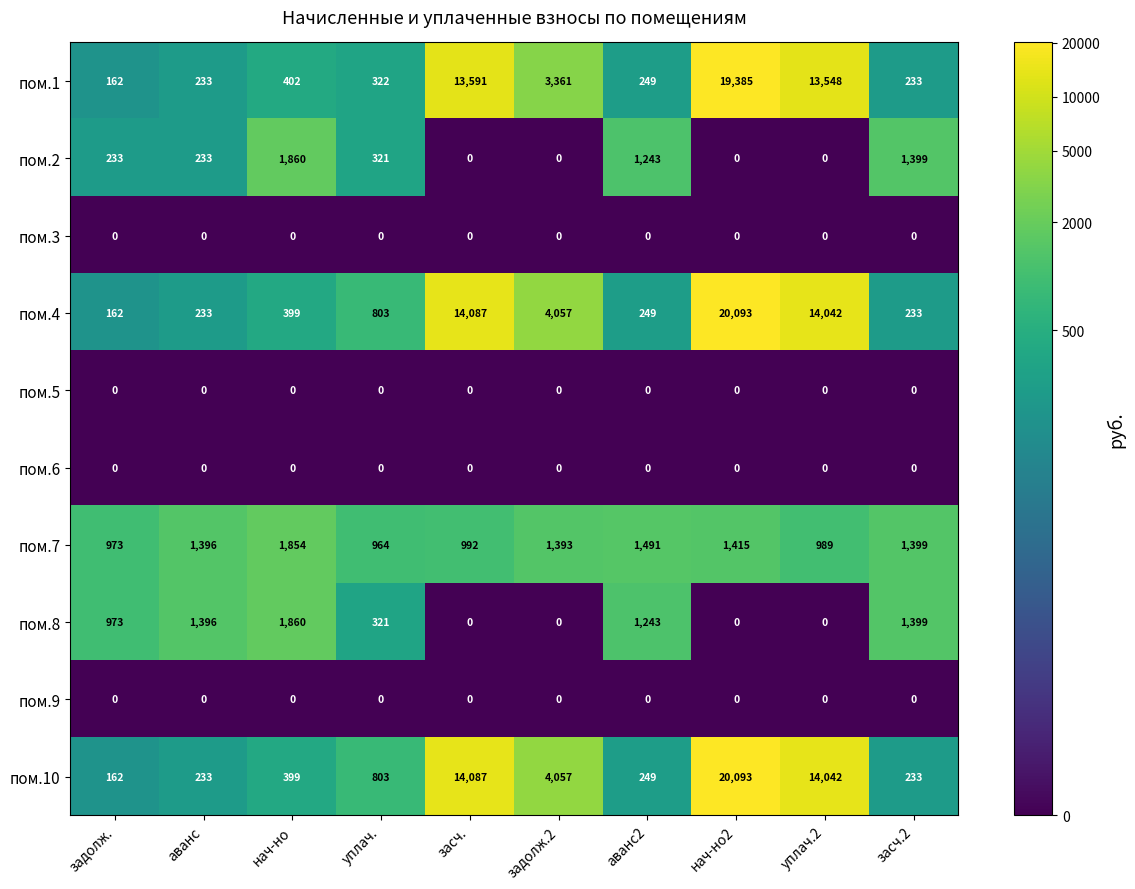

What is the difference between the maximum and second lowest values in the пом.10 series?

19860